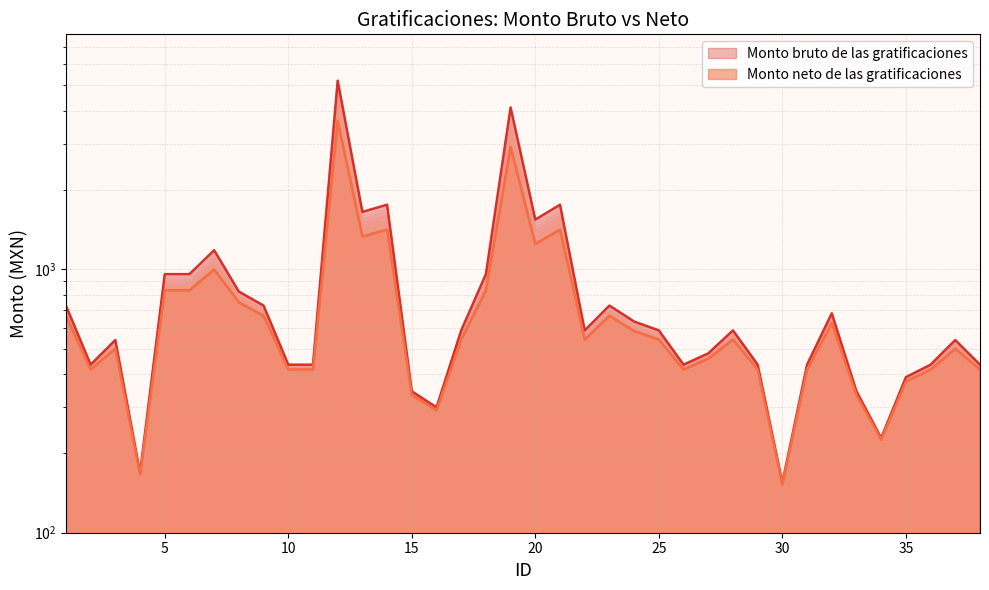

Reading left to right, what are all the values shown in this chart?

Monto bruto de las gratificaciones: 728.7	434.7	539.1	169.0	959.4	959.4	1182.0	823.5	728.7	434.7	434.7	5206.3	1652.8	1760.2	344.4	299.3	586.5	959.4	4120.0	1545.3	1760.2	586.5	728.7	633.9	586.5	434.7	479.8	586.5	434.7	154.9	434.7	681.3	344.4	228.8	389.5	434.7	539.1	434.7
Monto neto de las gratificaciones: 666.7	416.7	500.0	166.7	833.3	833.3	1000.0	750.0	666.7	416.7	416.7	3666.7	1333.3	1416.7	333.3	291.7	541.7	833.3	2916.7	1250.0	1416.7	541.7	666.7	583.3	541.7	416.7	458.3	541.7	416.7	152.8	416.7	625.0	333.3	225.7	375.0	416.7	500.0	416.7